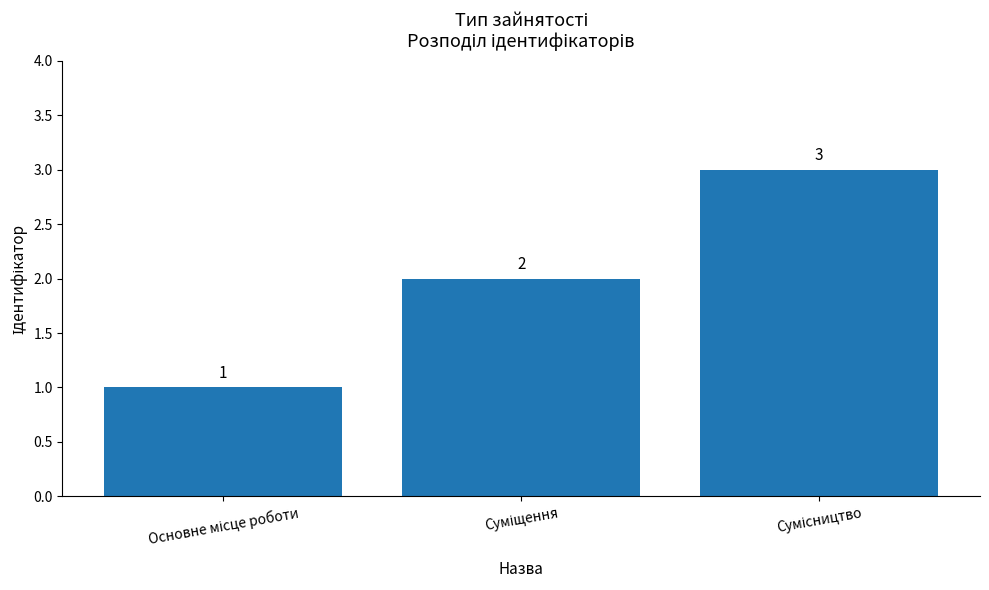

What is the value of the 2nd bar from the left?

2